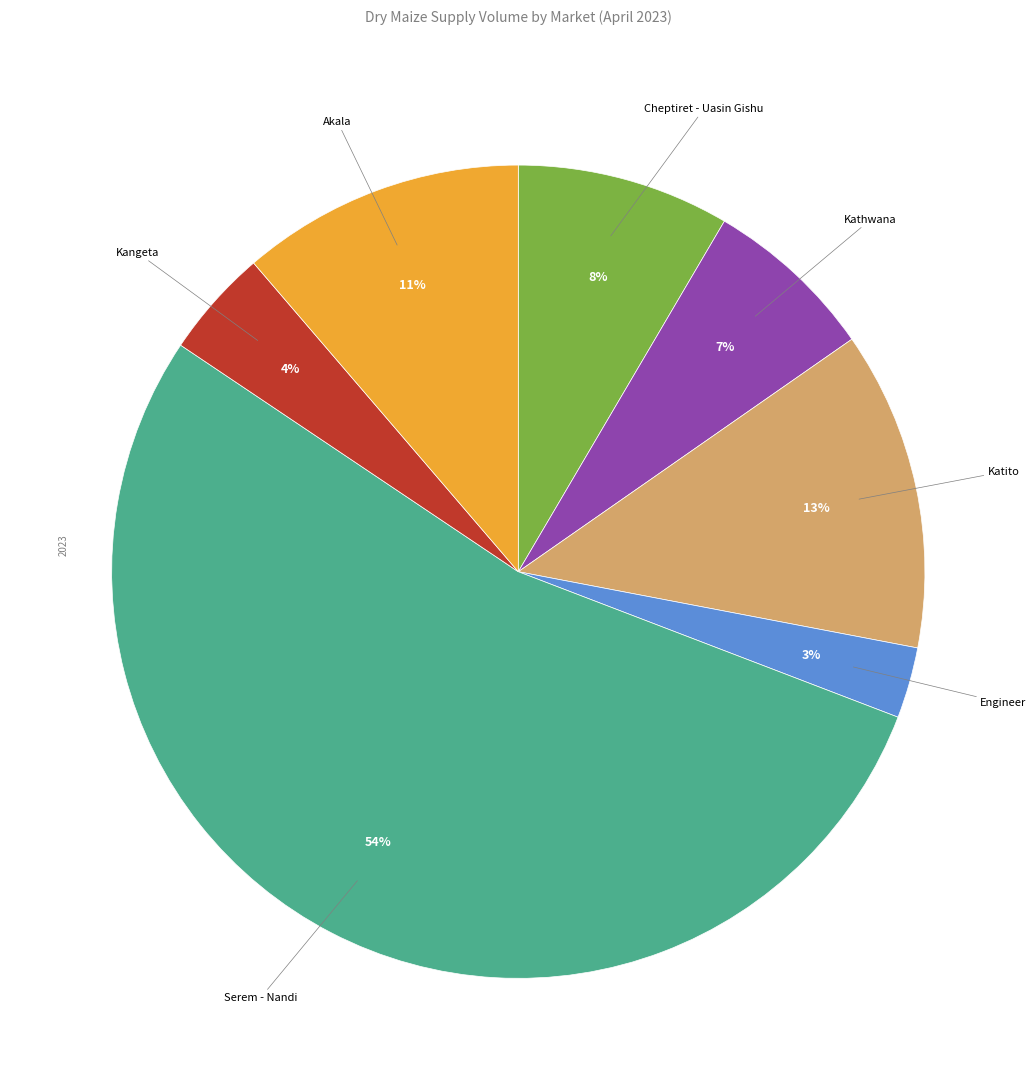

To the nearest percent, what is the combined percentage of Akala and Katito?

24%